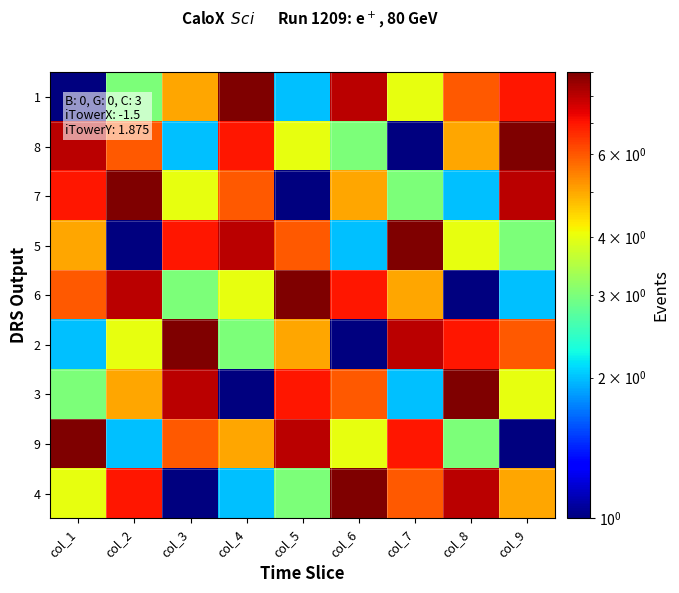

Rank the series by their maximum value, from lowest to highest.

1, 8, 7, 5, 6, 2, 3, 9, 4